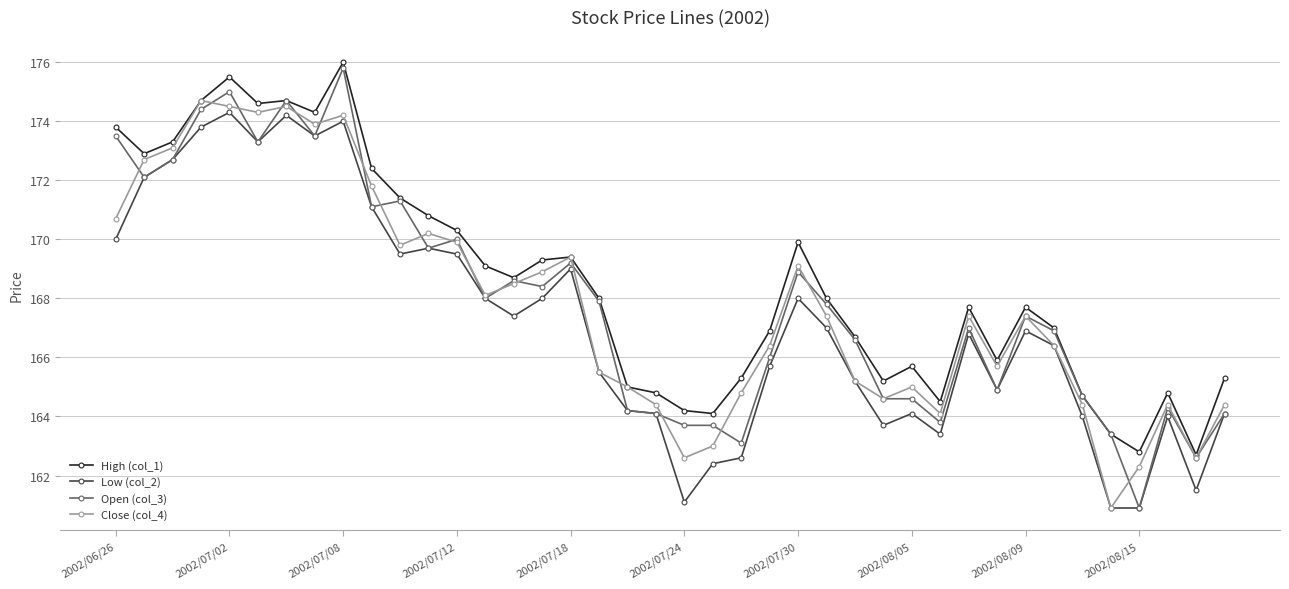

True or false: Low (col_2) has more than 0 points higher than both neighbors.

True